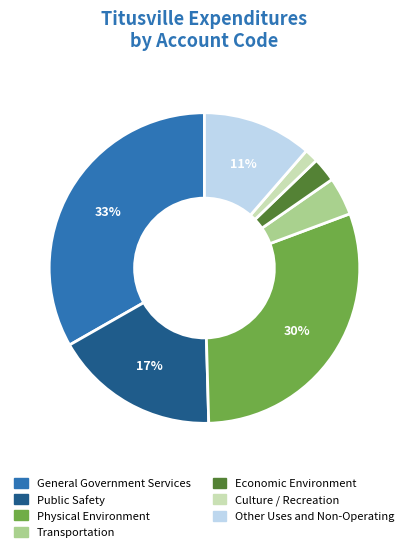

Count the number of slices in the pie.

7